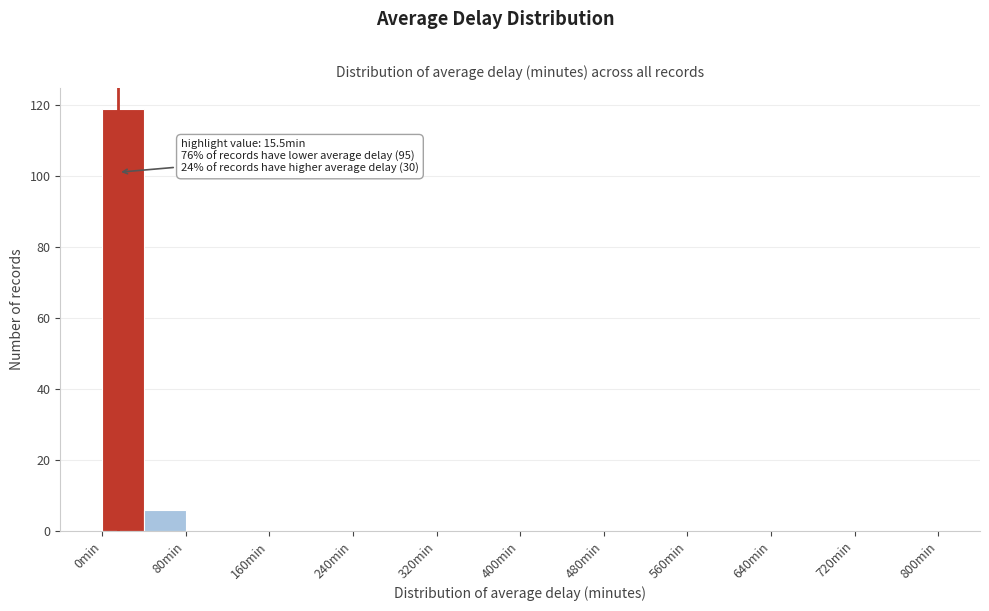

Which range on the x-axis has the tallest bar?

0 to 40